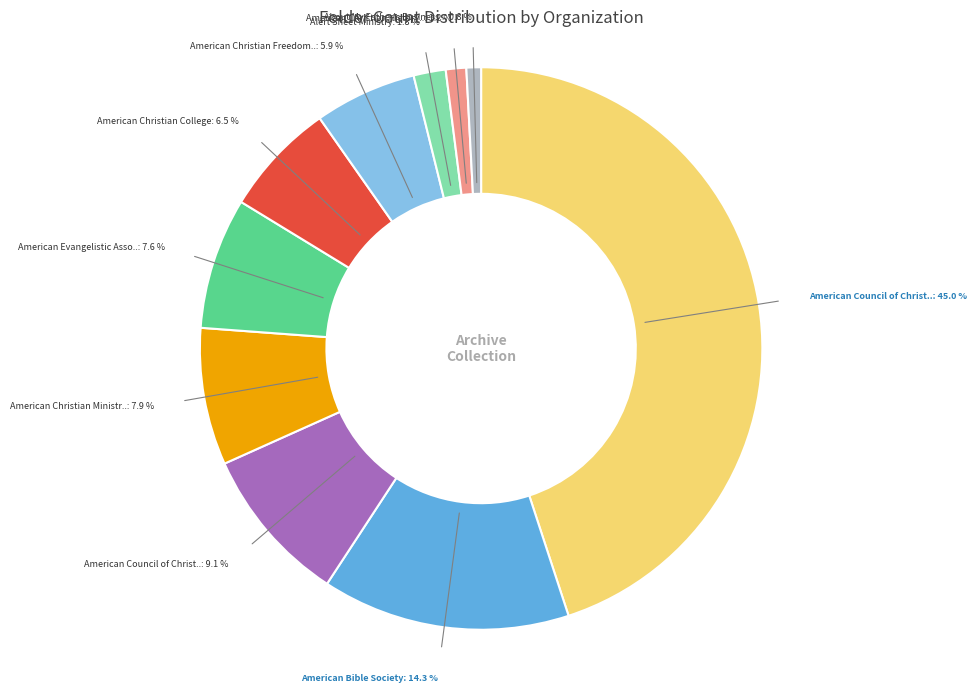

Count the number of slices in the pie.

10